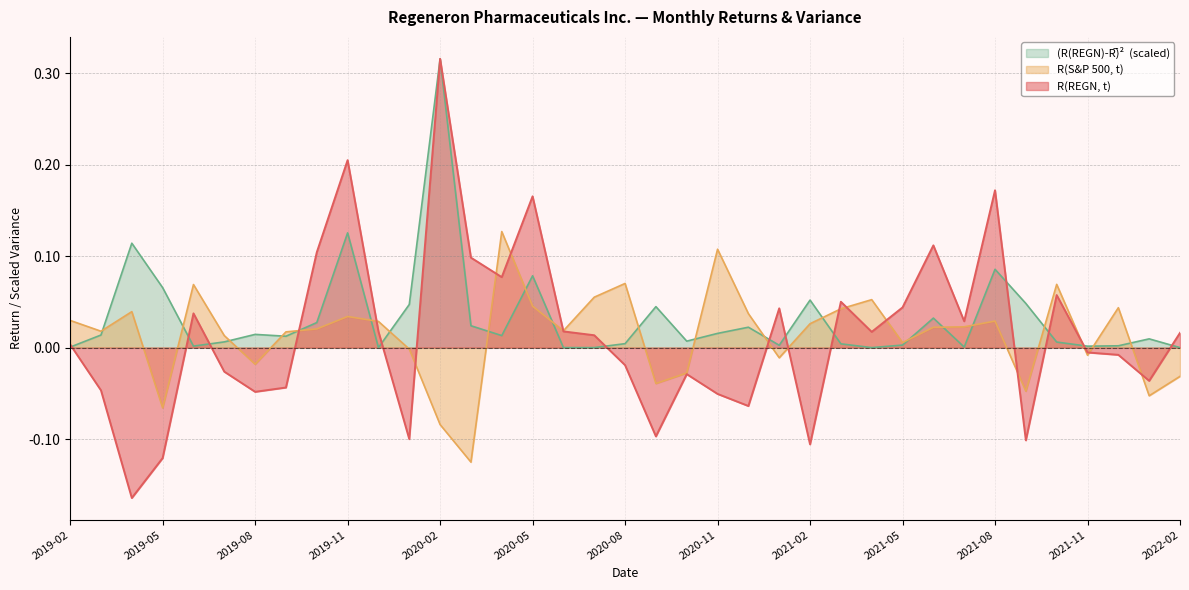

Where do (R(REGN)-R̅)^2 x1e-4 and R(REGN, t) first cross each other?

2019-02 and 2019-03